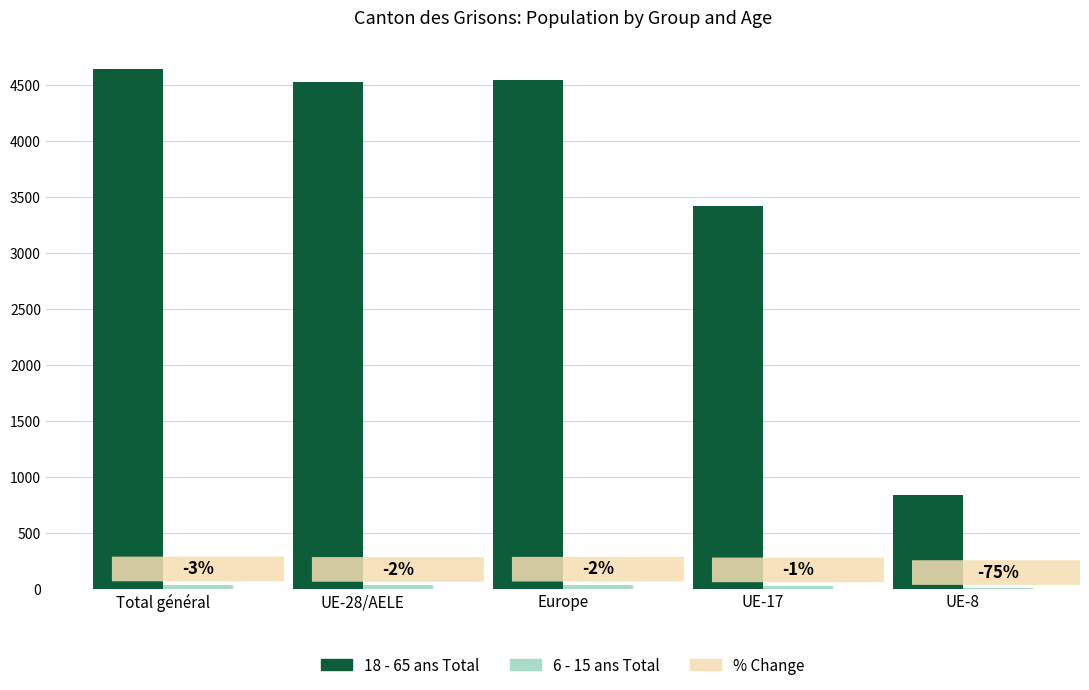

What is the difference between the maximum and minimum values in the 18 - 65 ans Total series?

3811